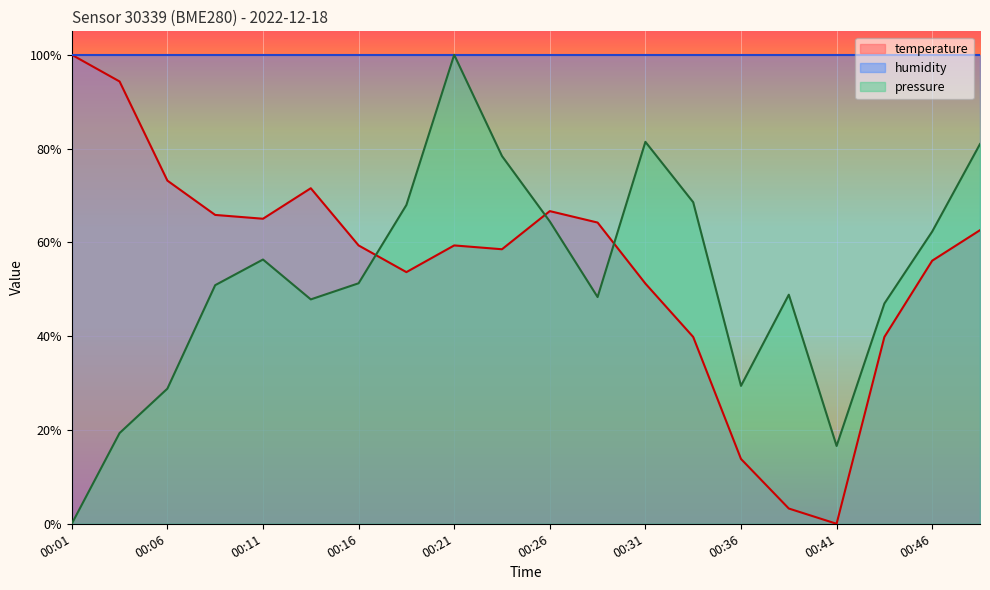

Reading left to right, what are all the values shown in this chart?

temperature: 100.0	94.3	73.2	65.9	65.0	71.5	59.3	53.7	59.3	58.5	66.7	64.2	51.2	39.8	13.8	3.3	0.0	39.8	56.1	62.6
pressure_norm: 0.0	19.3	28.8	50.9	56.3	47.8	51.3	68.0	100.0	78.4	64.5	48.3	81.4	68.6	29.4	48.8	16.6	47.0	62.3	81.0